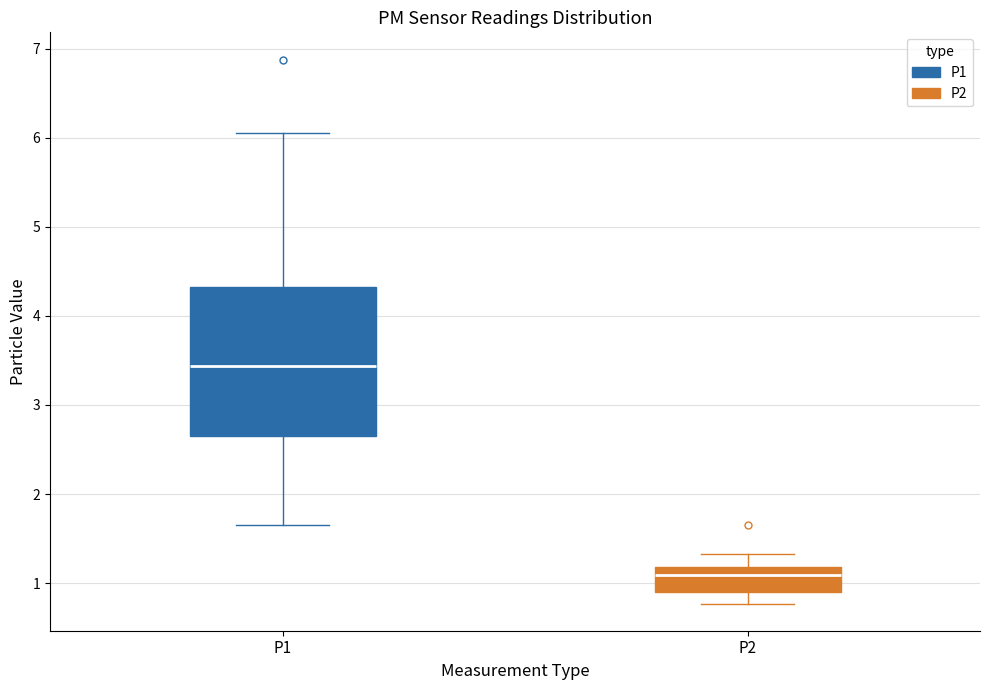

Reading left to right, transcribe this box plot: for each box, give where its median line is, the range the box spans, and where its two whiskers end, as read against the y-axis. The values are not printed on the chart, so give them approximately, as read against the axis.

P1: median 3.4, box 2.6 to 4.3, whiskers 1.7 to 6.1
P2: median 1.1, box 0.9 to 1.2, whiskers 0.8 to 1.3